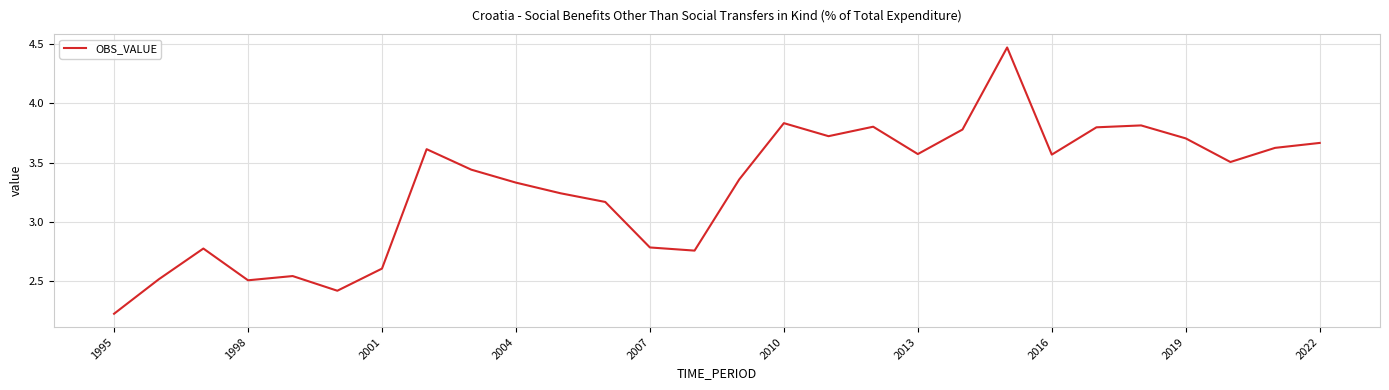

Does the chart display data point markers on the line(s)?

No